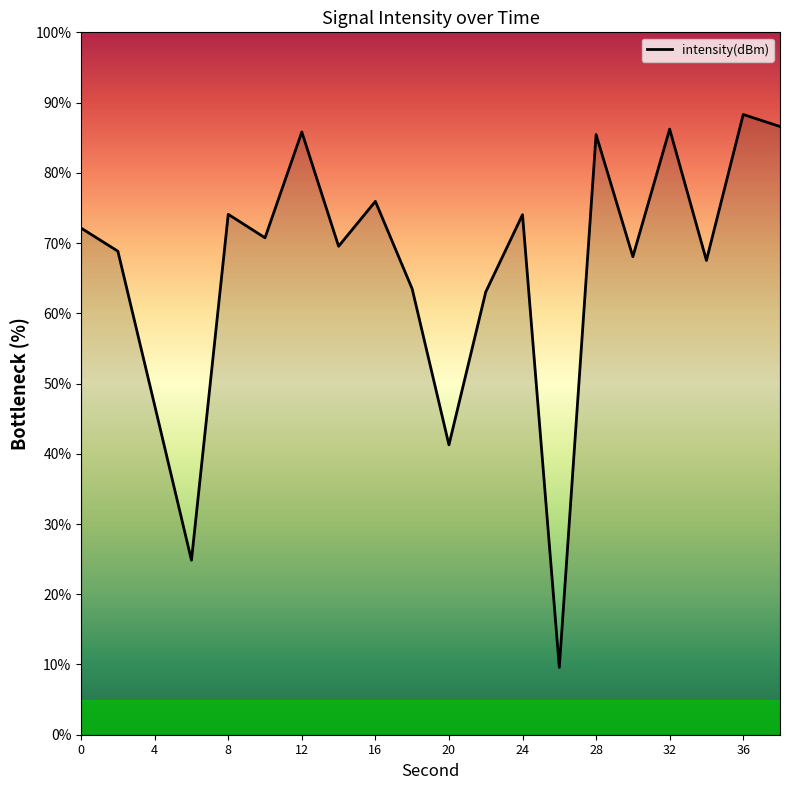

What is the smallest value displayed?

9.6